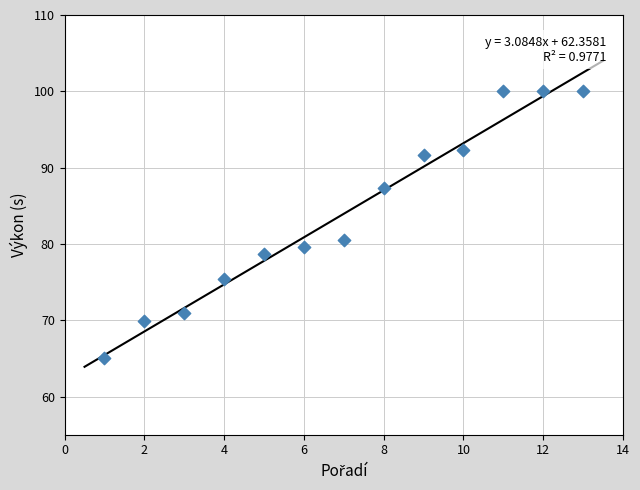

What is the range of X values (max minus min)?

12.0